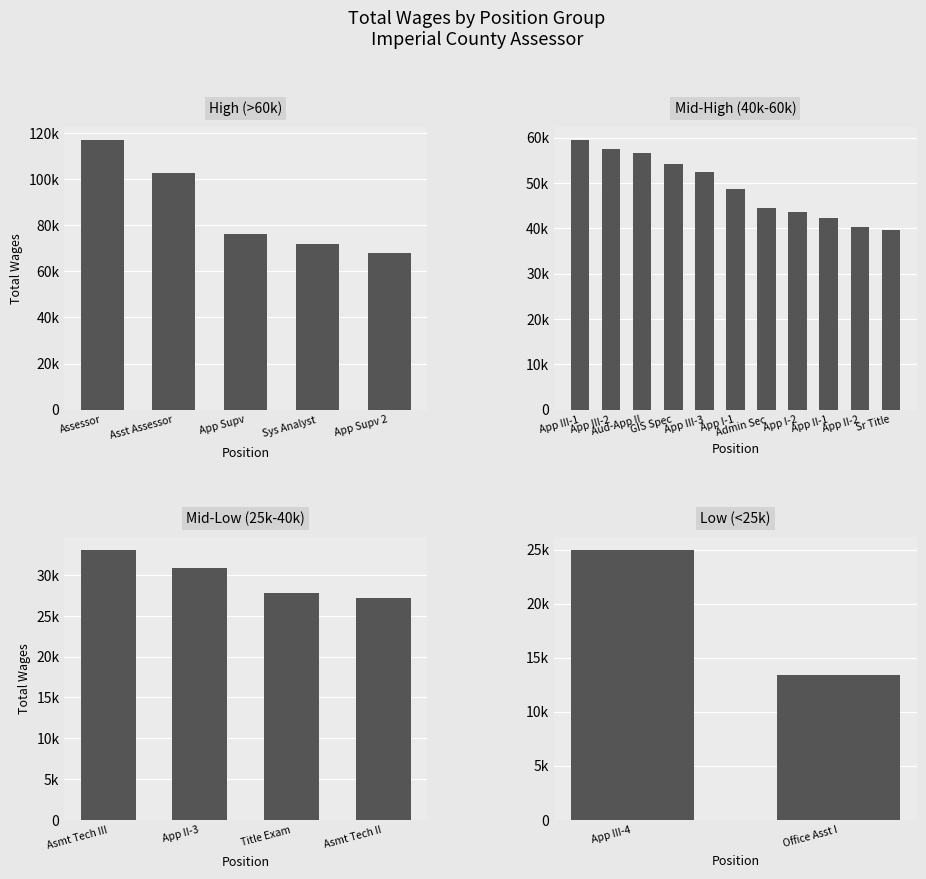

Rank the categories by value from lowest to highest.

Office Assistant I, Appraiser III, Assessment Technician II, Title Examiner, Appraiser II, Assessment Technician III, Senior Title Examiner, Appraiser II, Appraiser II, Appraiser I, Administrative Secretary, Appraiser I, Appraiser III, Cadastral Mapping/Gis Specialist, Auditor-Appraiser II, Appraiser III, Appraiser III, Appraisal Supervisor, Assessment Systems Analyst, Appraisal Supervisor, Assistant County Assessor, County Assessor